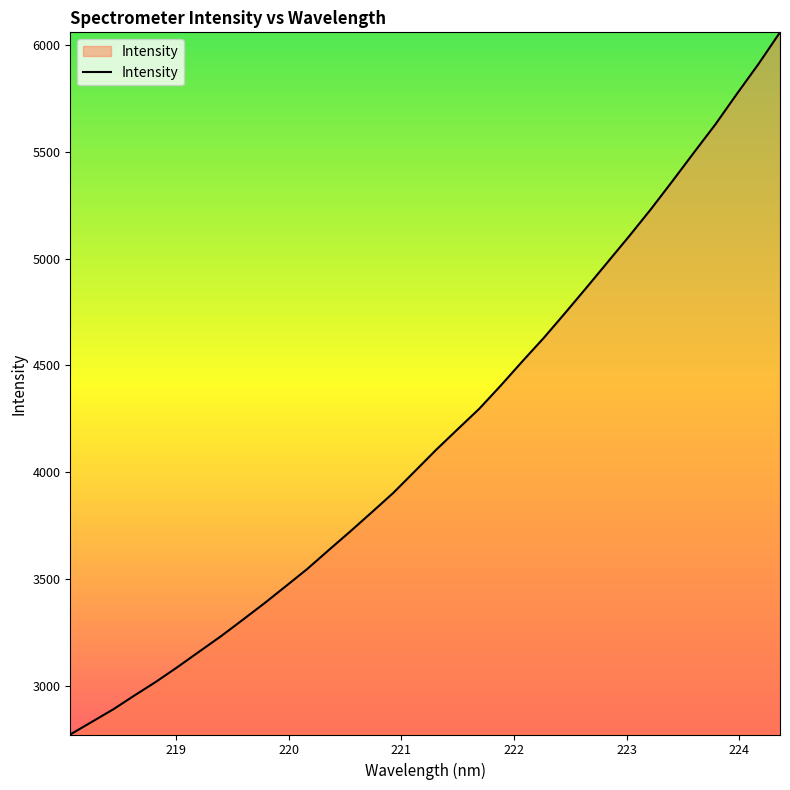

What is the minimum value shown in the chart?

2773.7